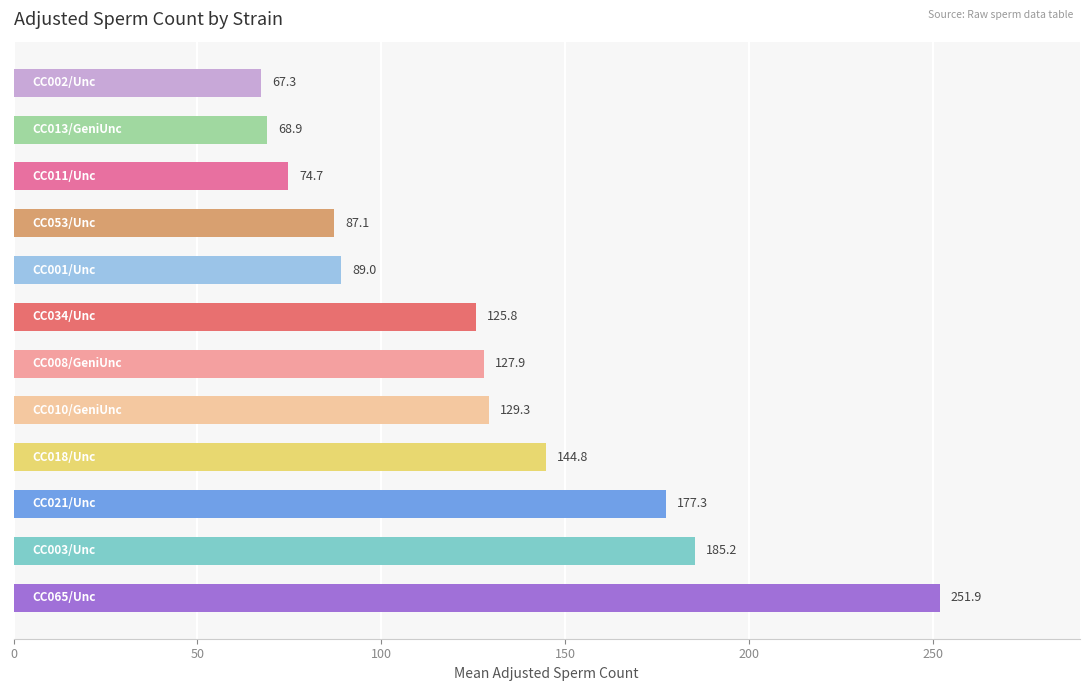

What is the difference between the maximum and second lowest values?

183.0